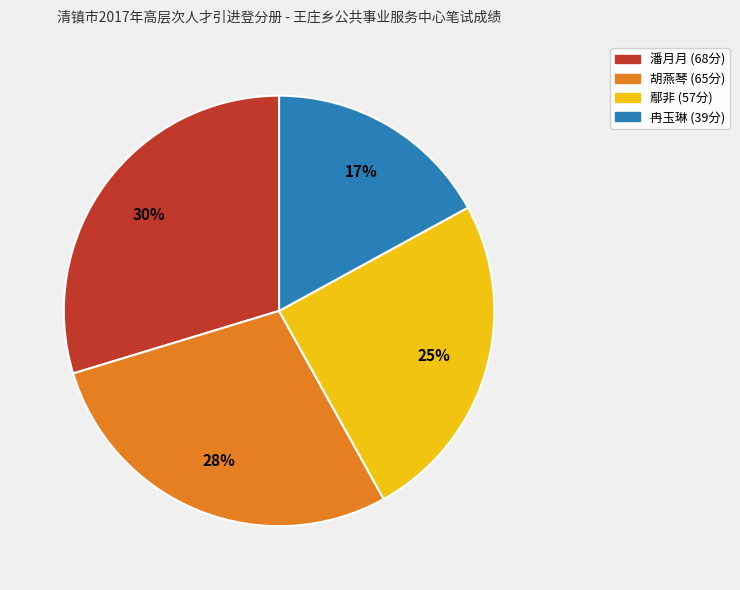

How many segments does this pie chart have?

4